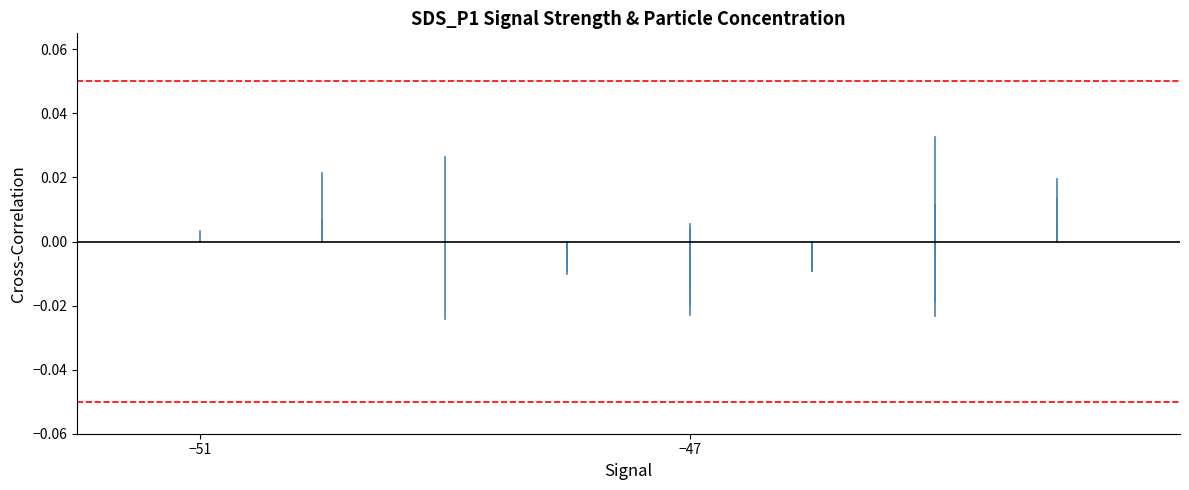

Is it true that the value at −51 is 0.0?

True